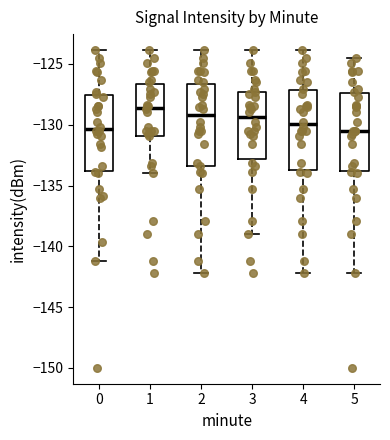

Which box has the highest median line?

1